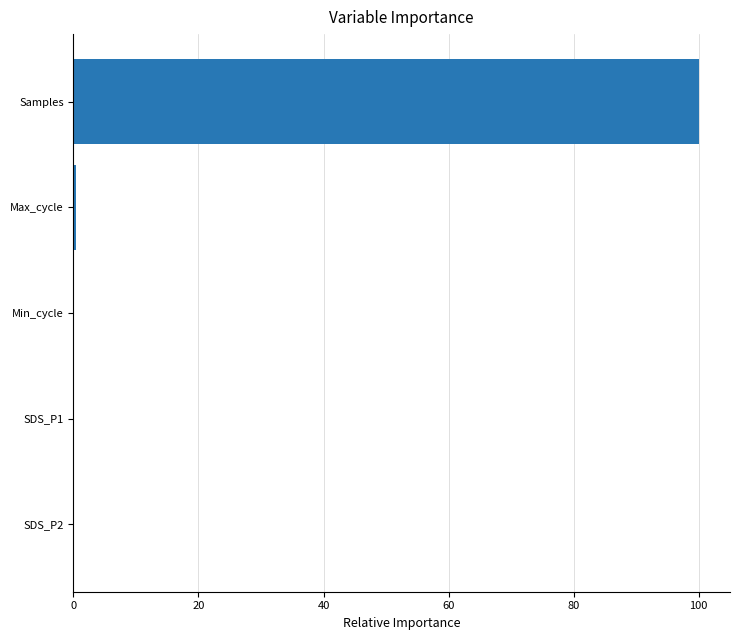

Is it true that the value at Samples is 139.5?

False